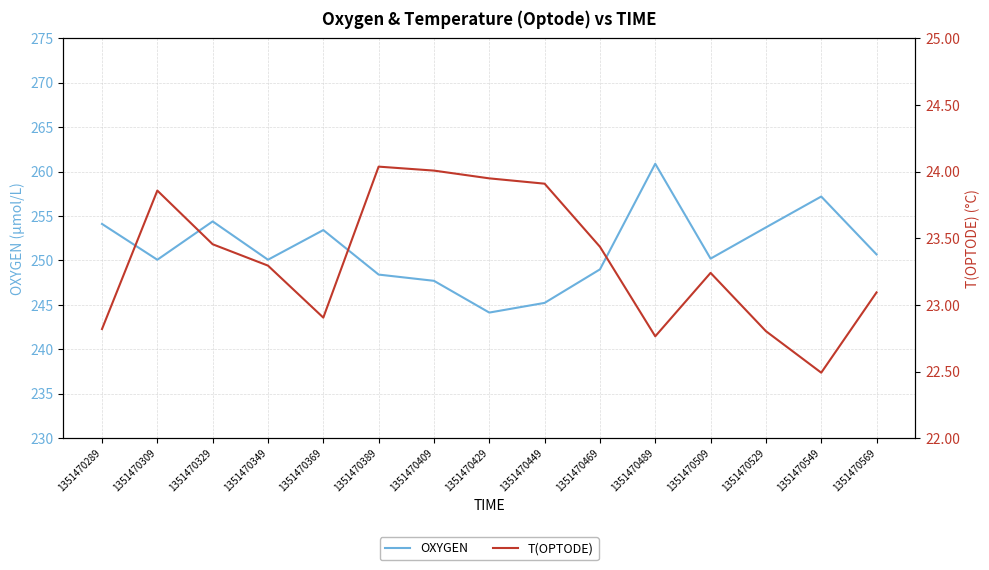

List the labels in order of T(OPTODE) value, smallest first.

1351470549, 1351470489, 1351470529, 1351470289, 1351470369, 1351470569, 1351470509, 1351470349, 1351470469, 1351470329, 1351470309, 1351470449, 1351470429, 1351470409, 1351470389